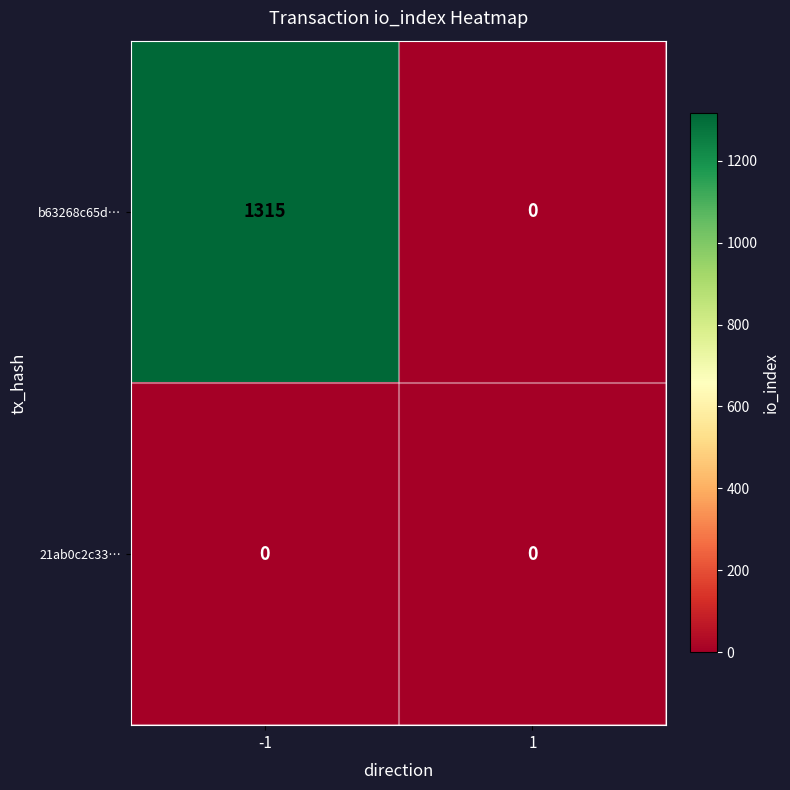

What is the difference between the b63268c65d… values at 1 and -1?

1315